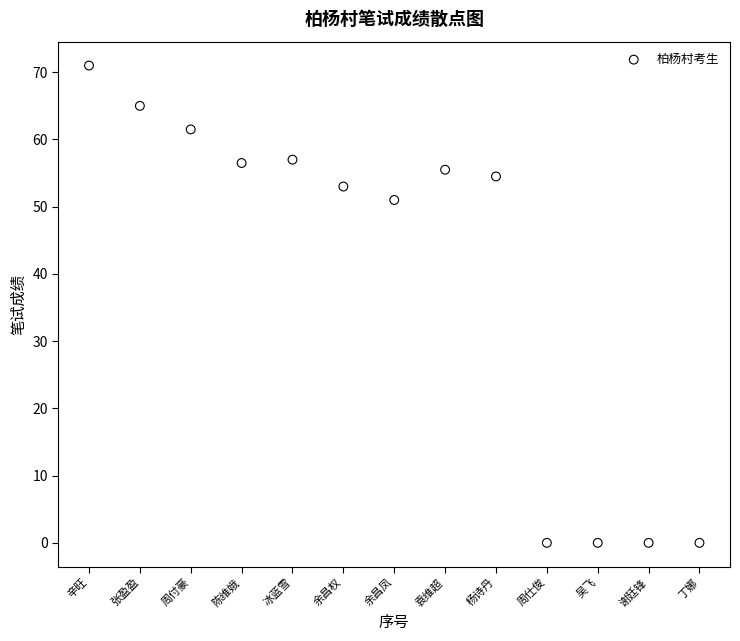

What Y value in the scatter plot is closest to 35?

51.0